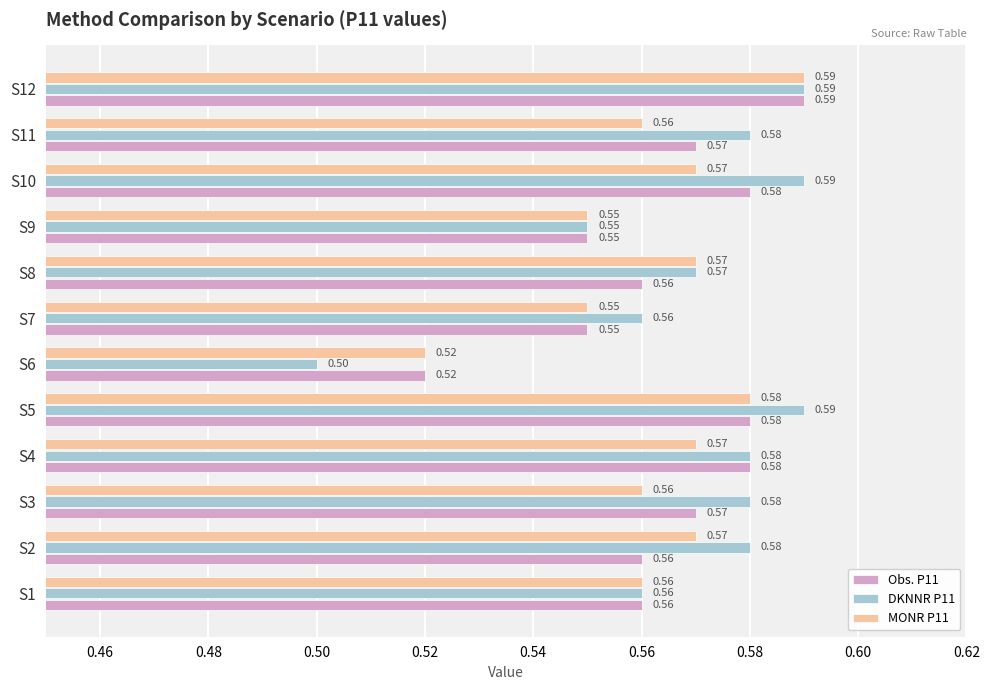

What is the total value across all series at S9?

1.7